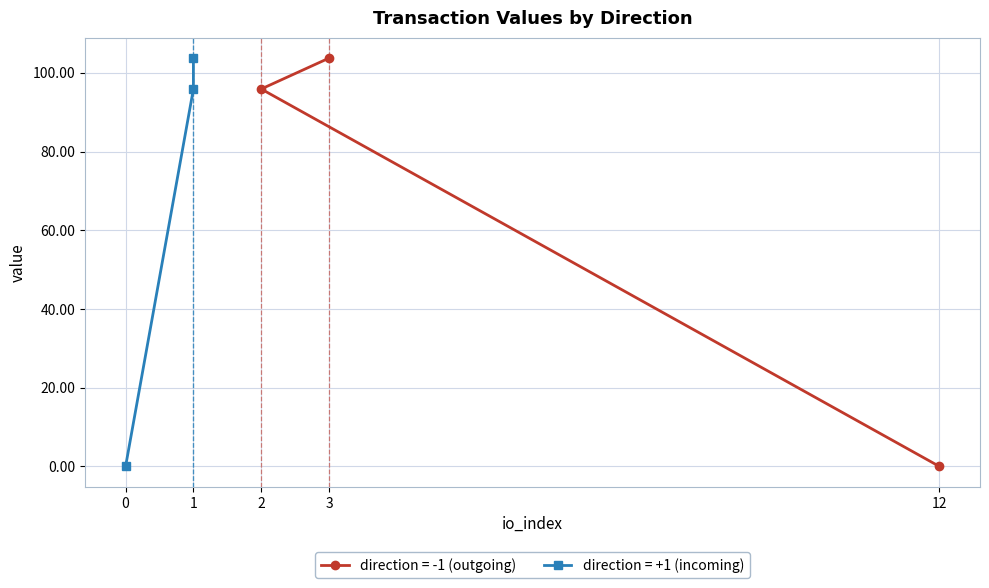

The value (direction=+1) series shows 172.6 at 1. True or false?

False